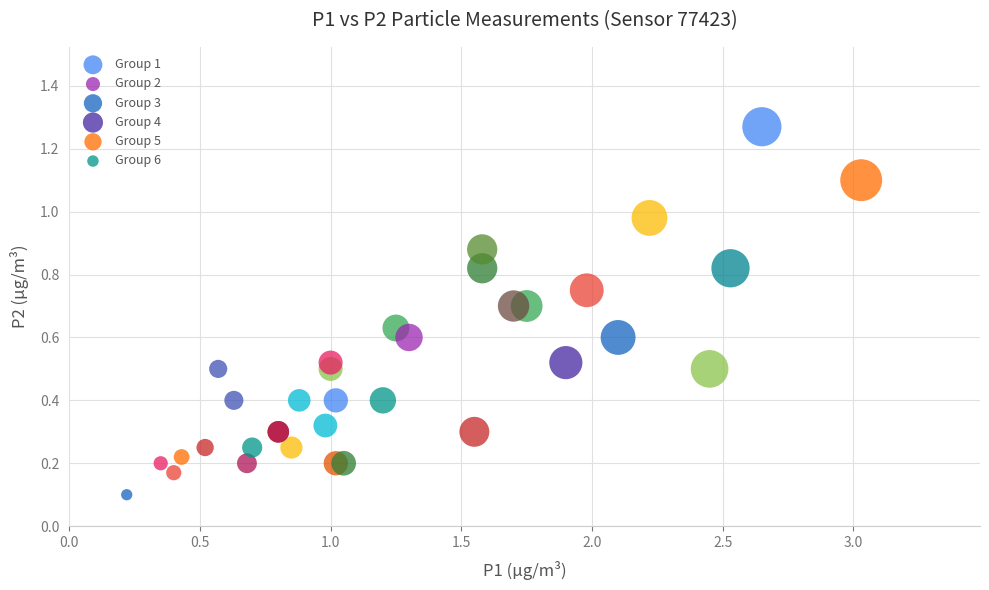

Which series has the largest Y range (max minus min)?

Group 1